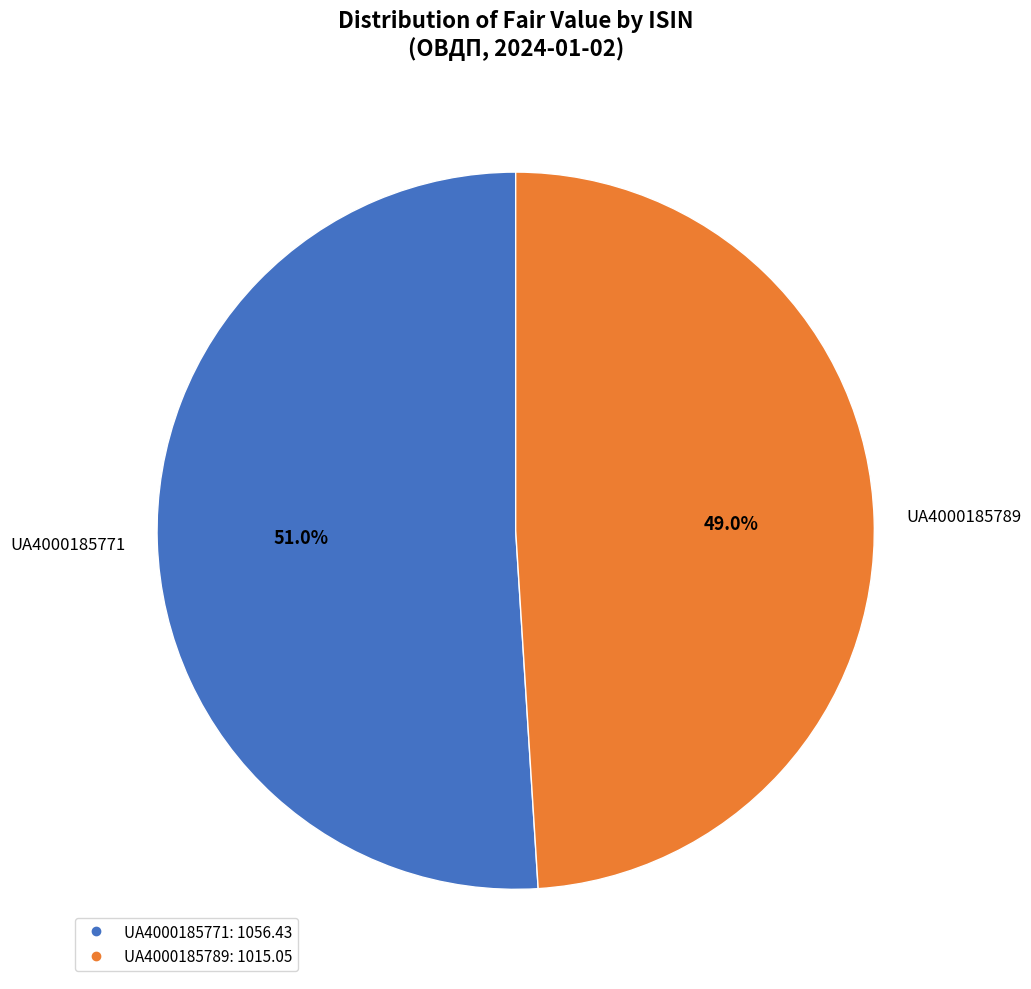

To the nearest percent, what is the difference between the UA4000185771 and UA4000185789 slice percentages?

2%